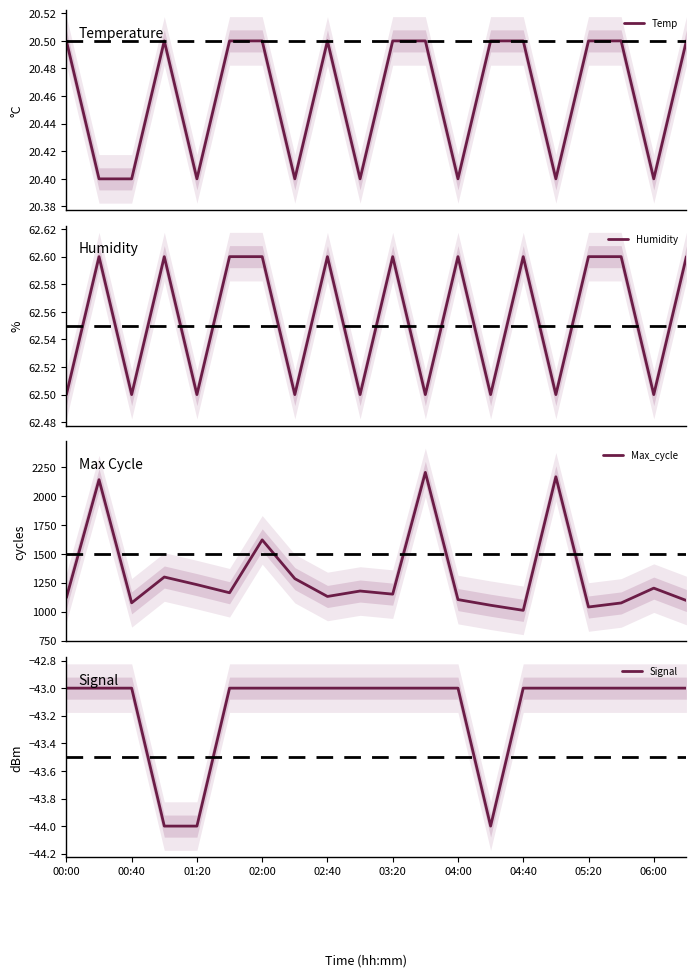

True or false: Signal has a value of -43 at 04:40.

True